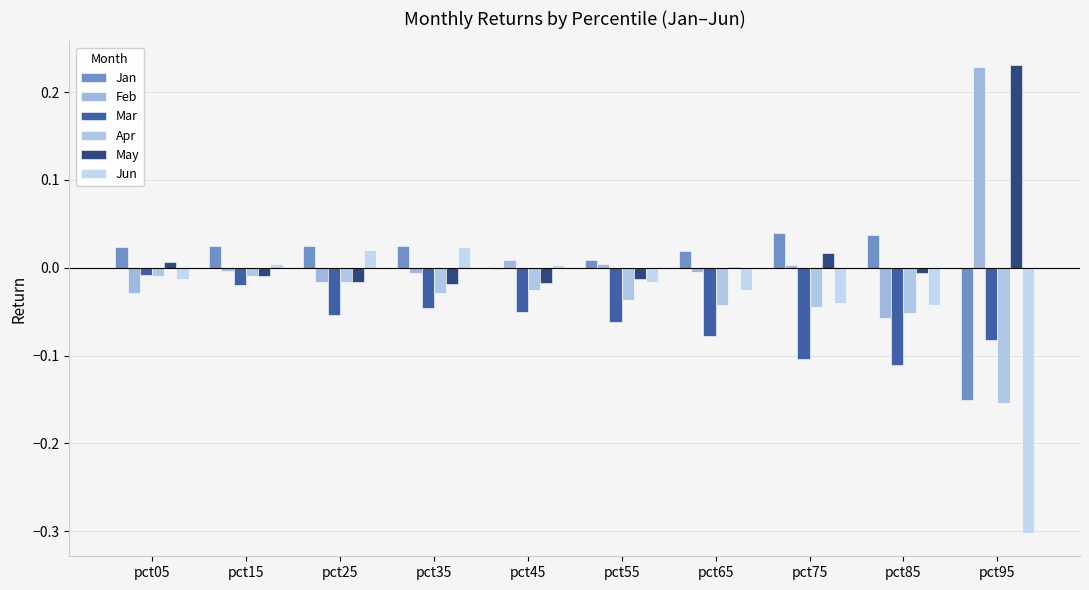

How many groups of bars are there?

10